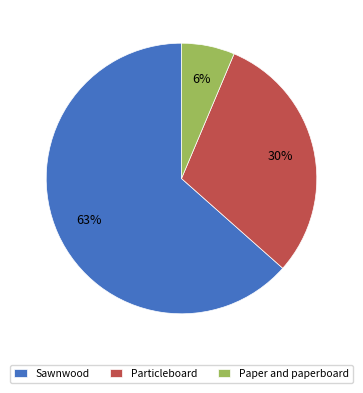

Combined, do Sawnwood and Particleboard account for over 50%?

Yes